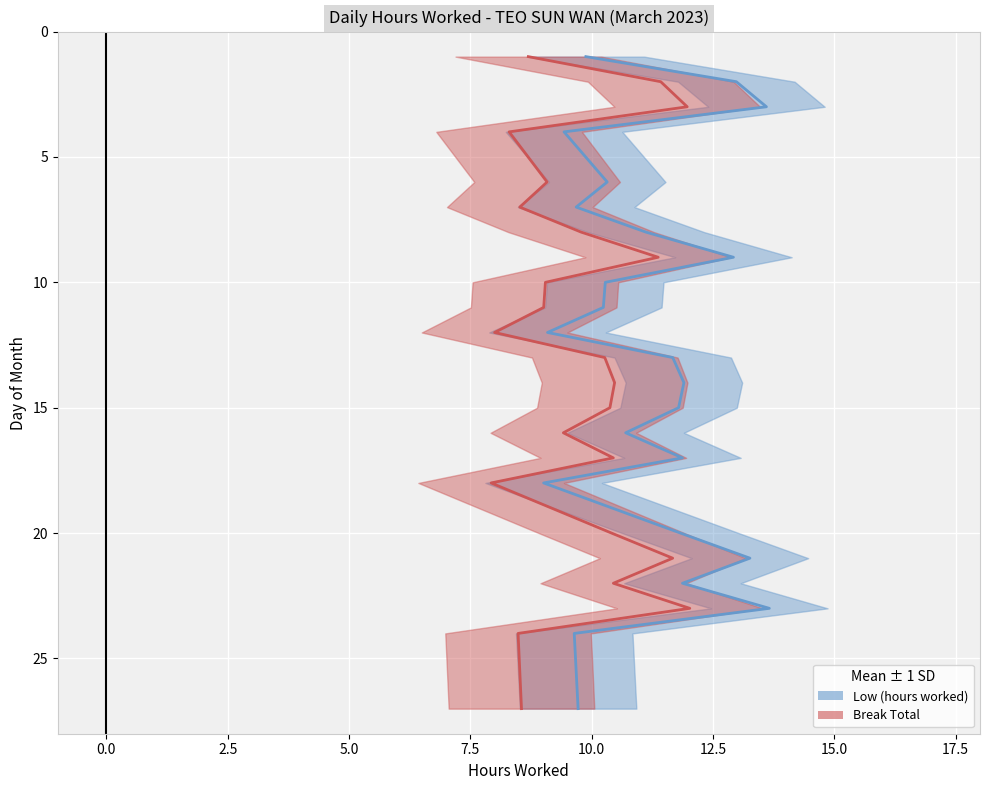

True or false: Low (hours worked) and Break Total cross at least once.

False